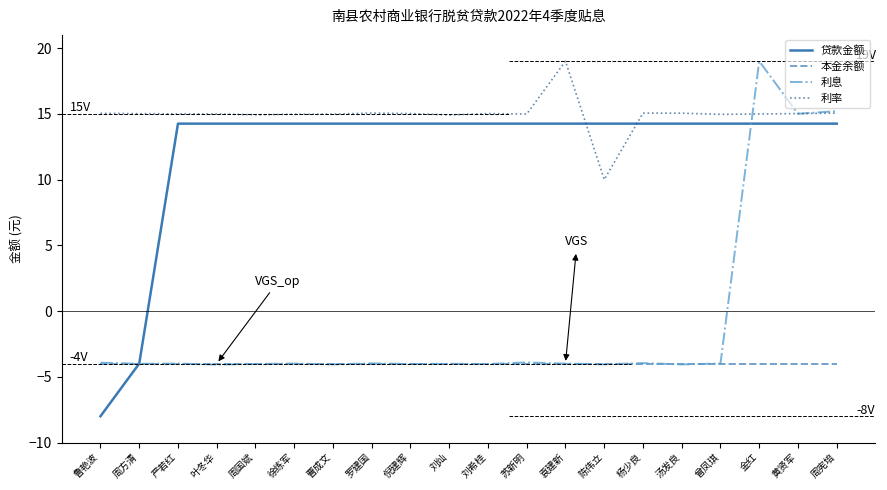

What position from the left is 叶冬华?

4